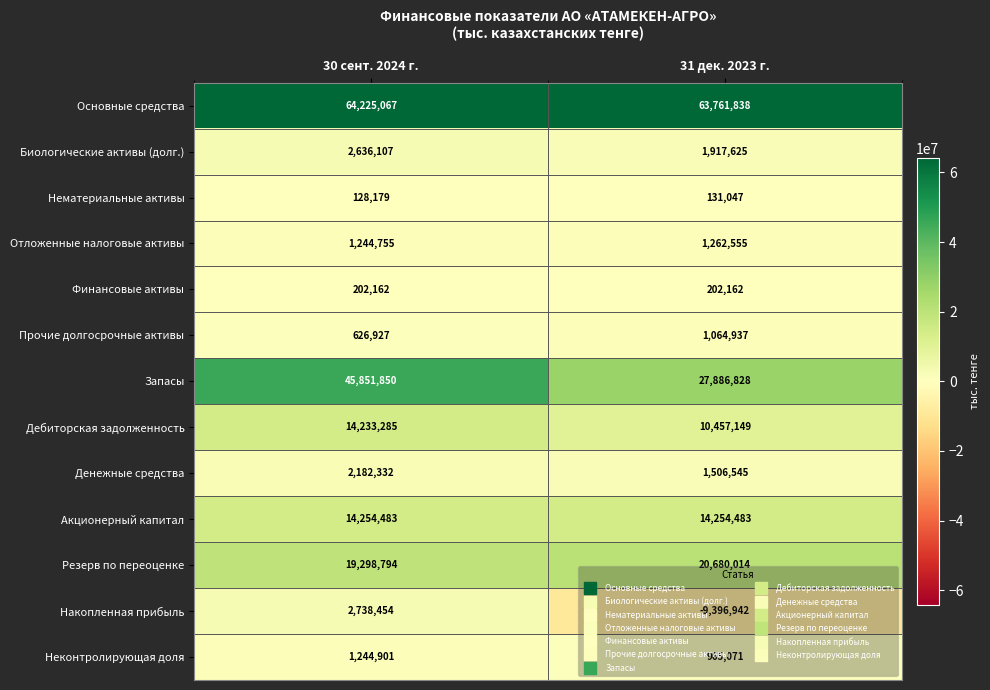

Which series has the largest total across all categories?

Основные средства